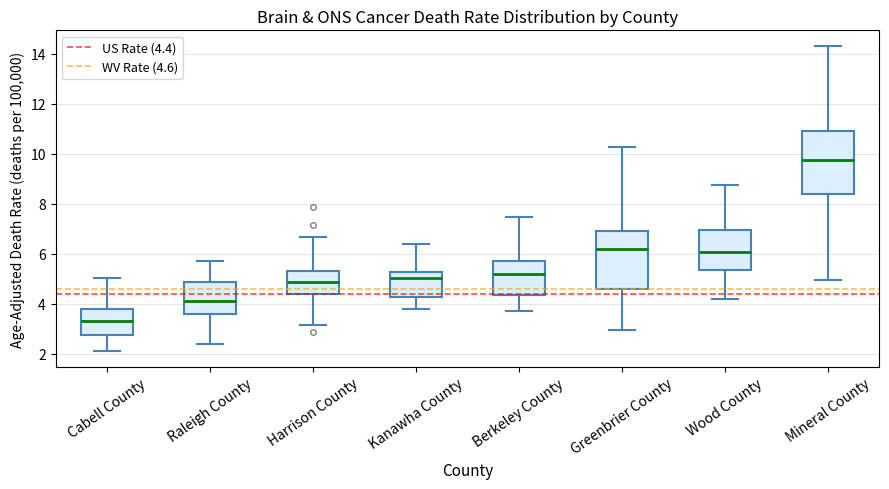

Which box has the lowest median line?

Cabell County